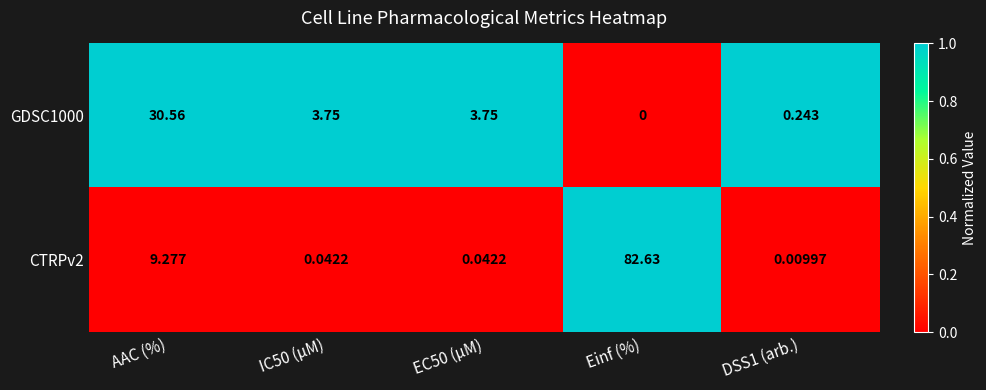

Where does the GDSC1000 series first go above 3?

AAC (%)